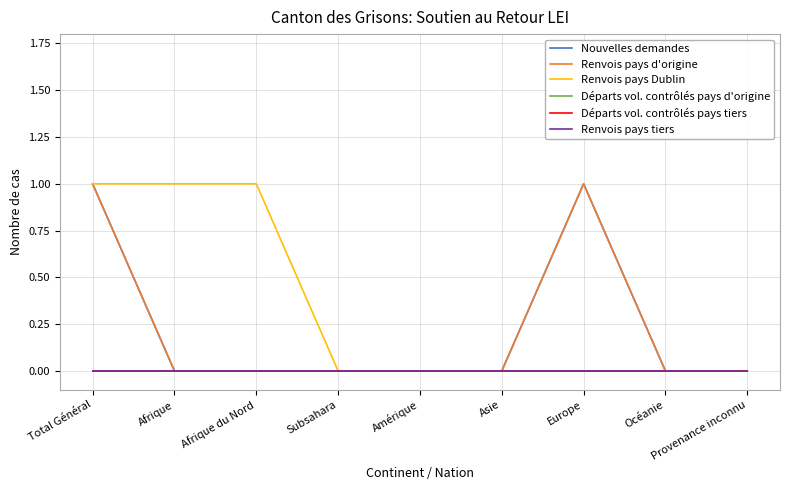

How many lines are shown in the chart?

6